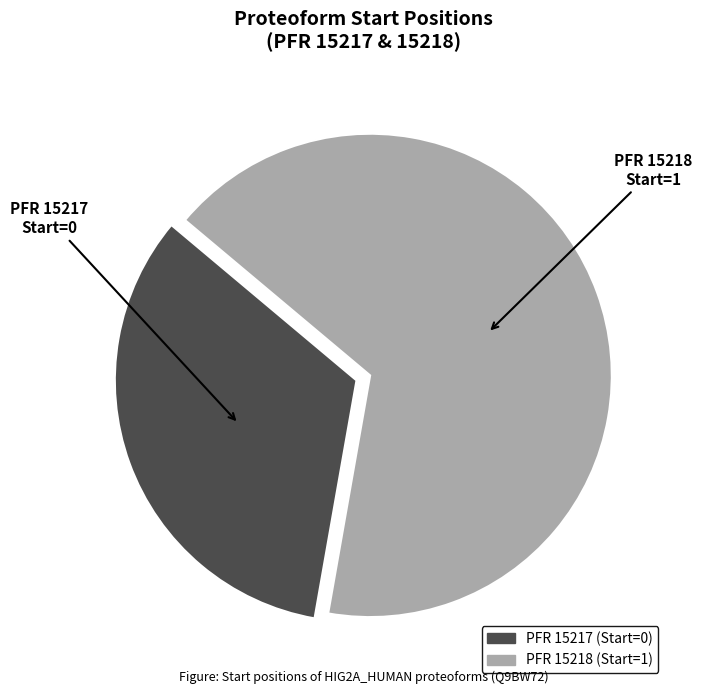

The PFR 15217 slice represents 33% of the pie. True or false?

True